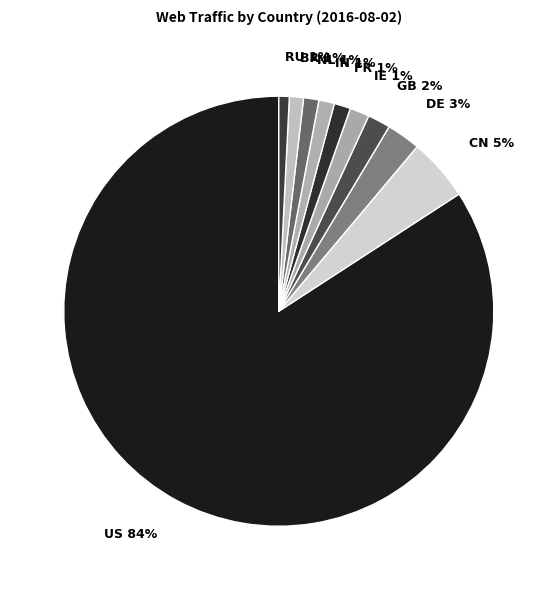

The CN slice represents 15% of the pie. True or false?

False